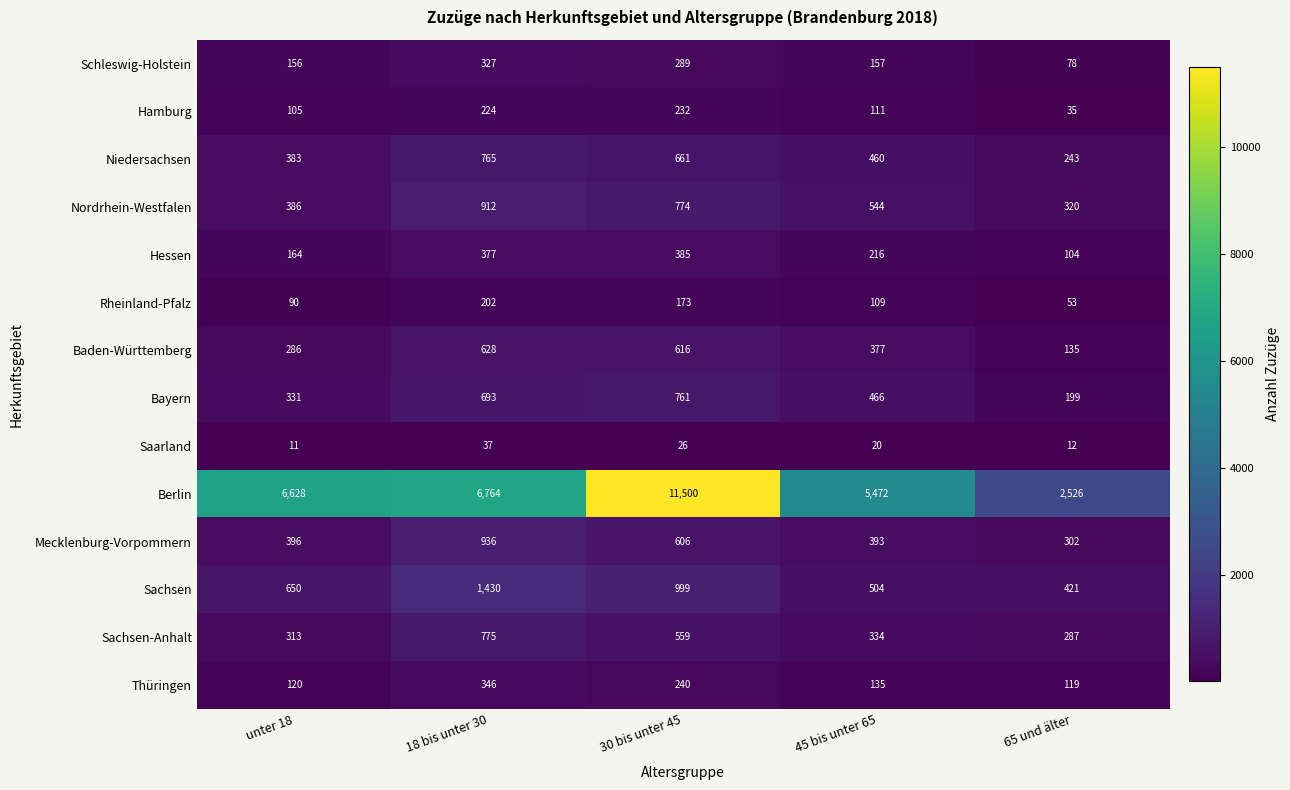

What is the maximum value shown in the chart?

11500